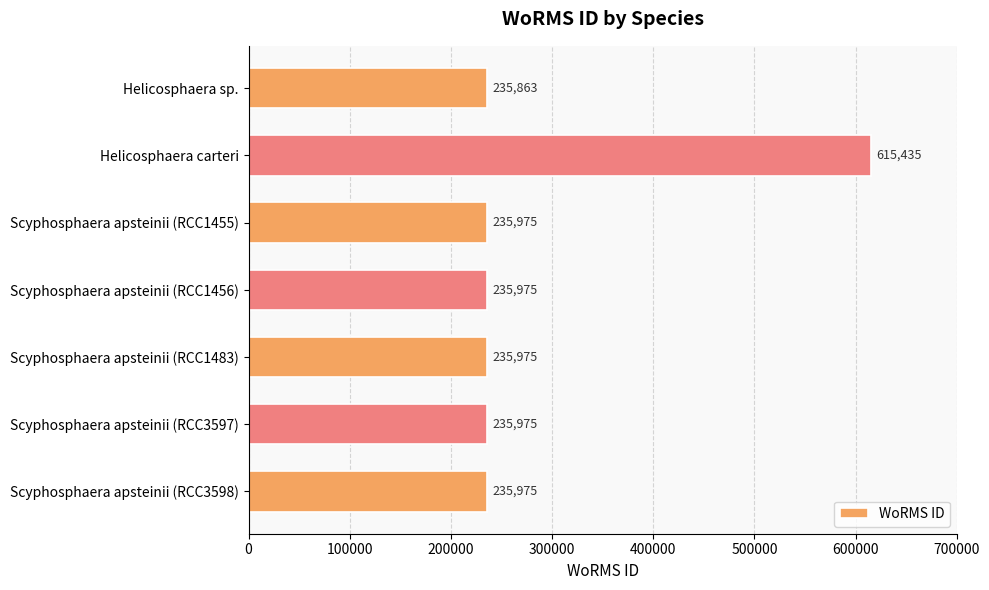

Reading top to bottom, transcribe all the data shown in this chart.

235863	615435	235975	235975	235975	235975	235975